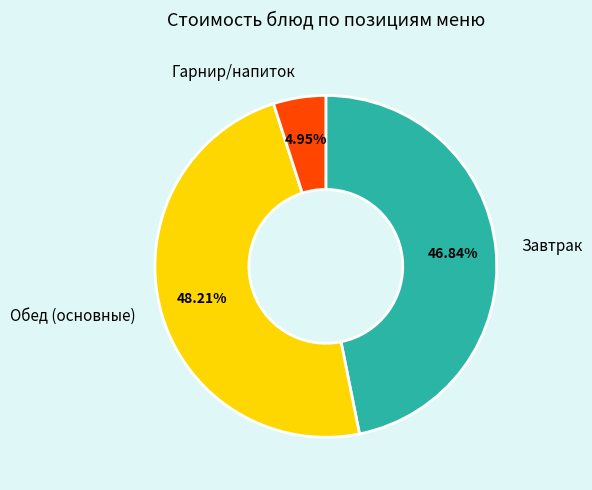

Does any single category account for the majority?

No